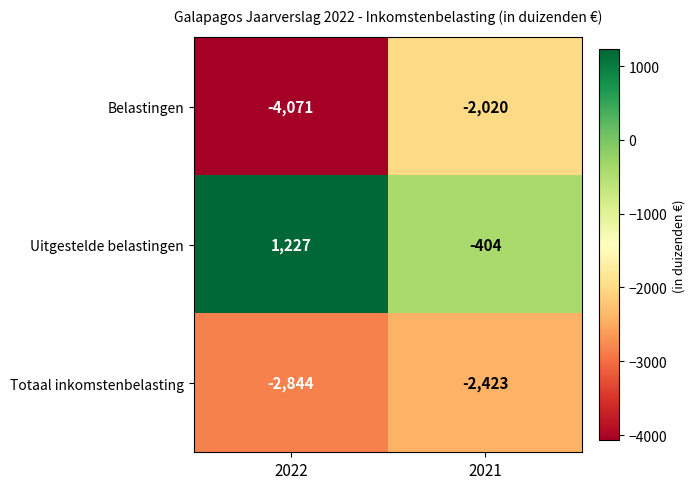

At which category does the chart reach its peak across all series?

2022